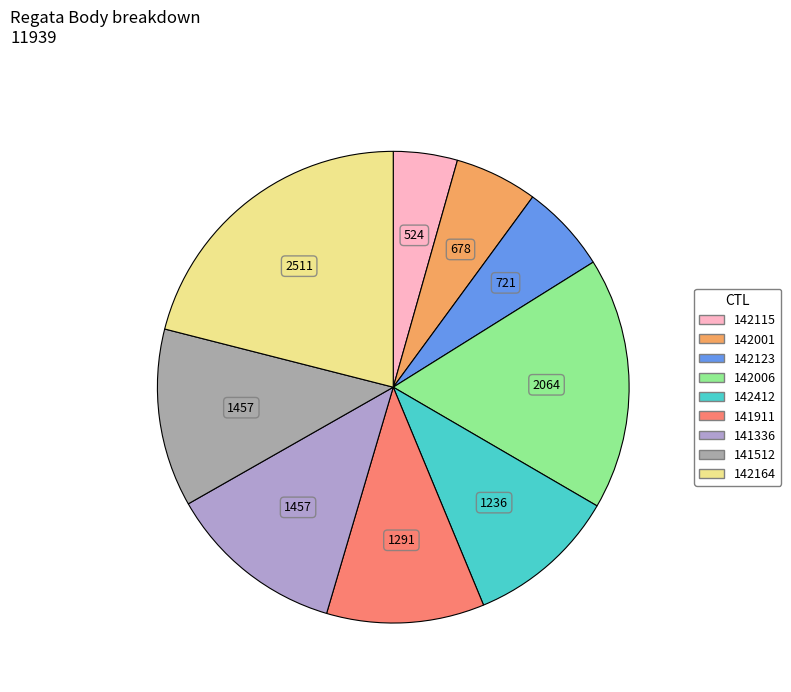

Does 142123 represent more than half of the total?

No